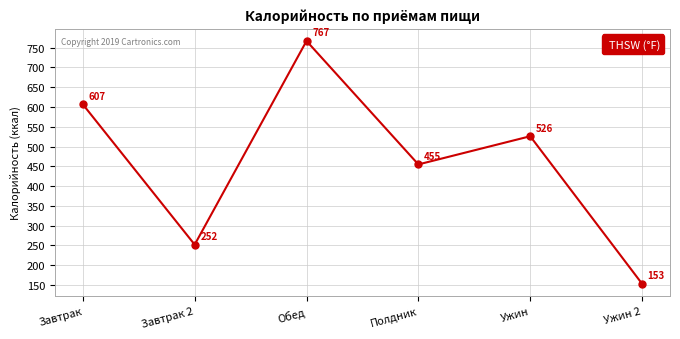

List the labels in order of value, largest first.

Обед, Завтрак, Ужин, Полдник, Завтрак 2, Ужин 2